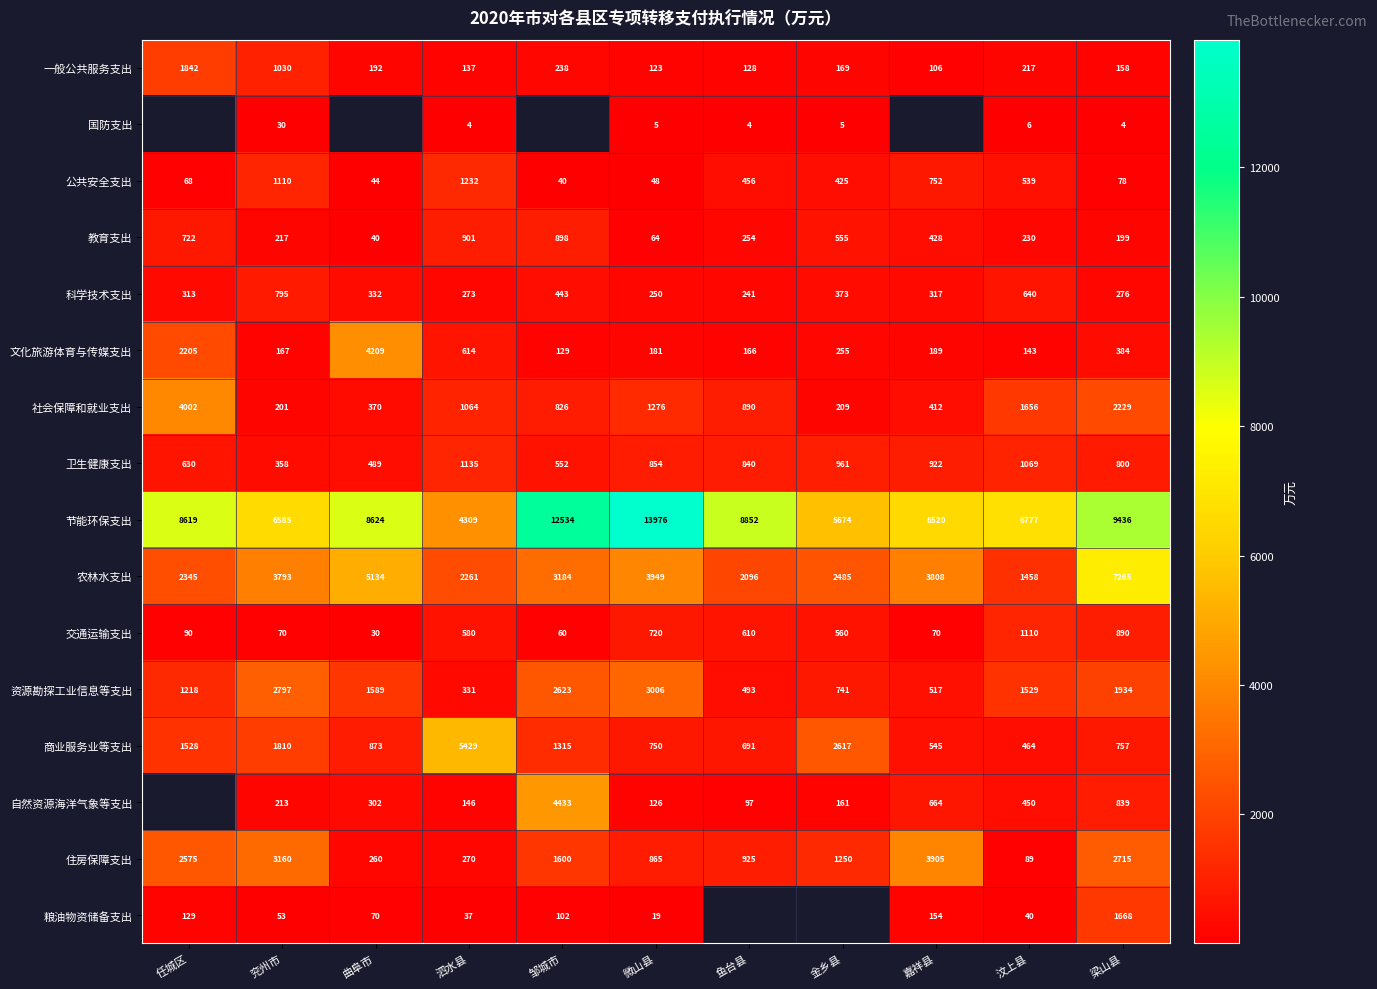

Which label corresponds to the largest value in the chart?

微山县